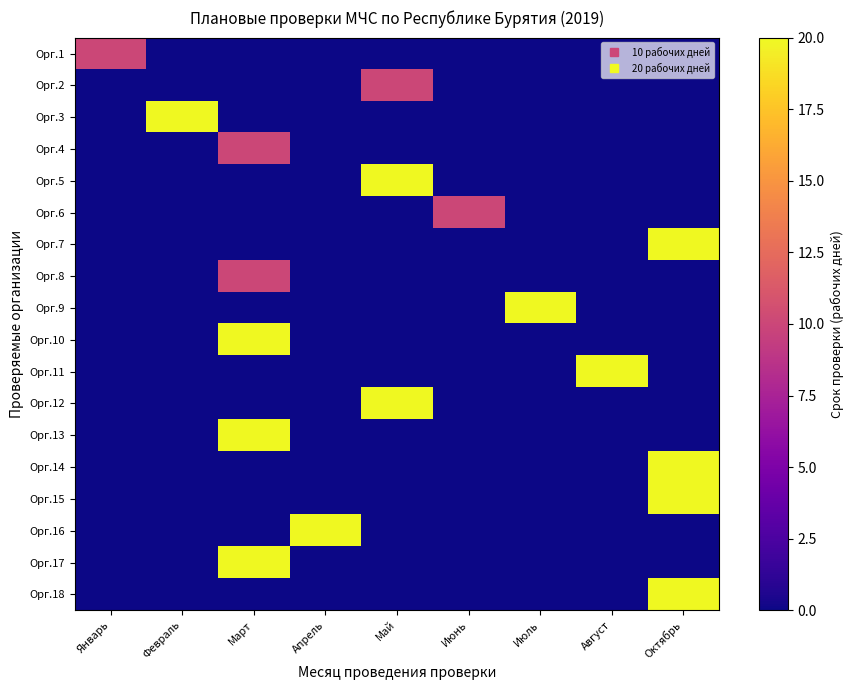

Between Январь and Апрель, which series saw the biggest shift?

Орг.16